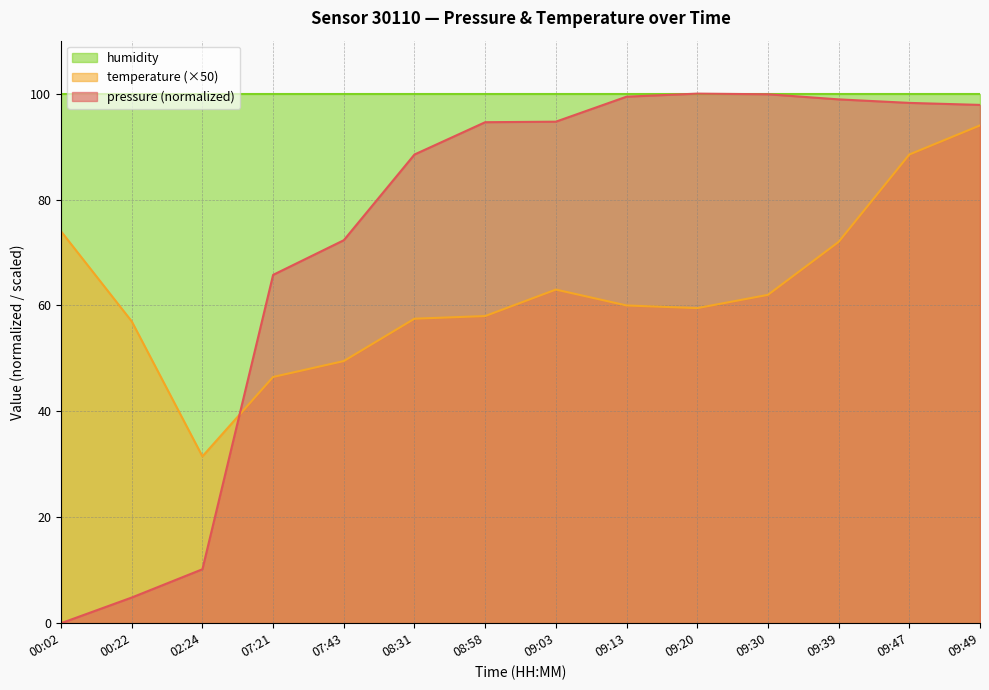

What is the difference between the maximum and minimum values in the pressure series?

100.0